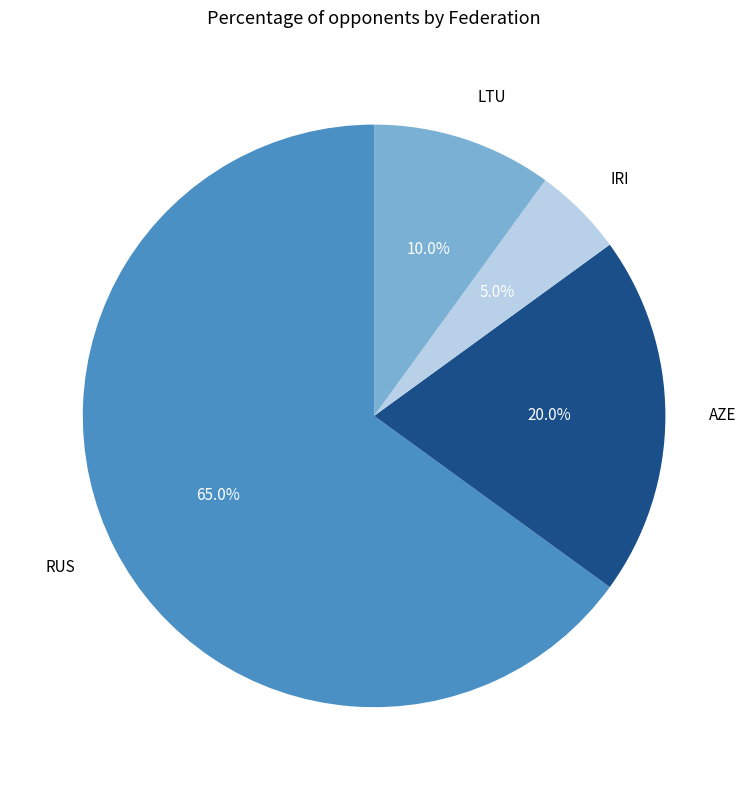

The RUS slice represents 65% of the pie. True or false?

True